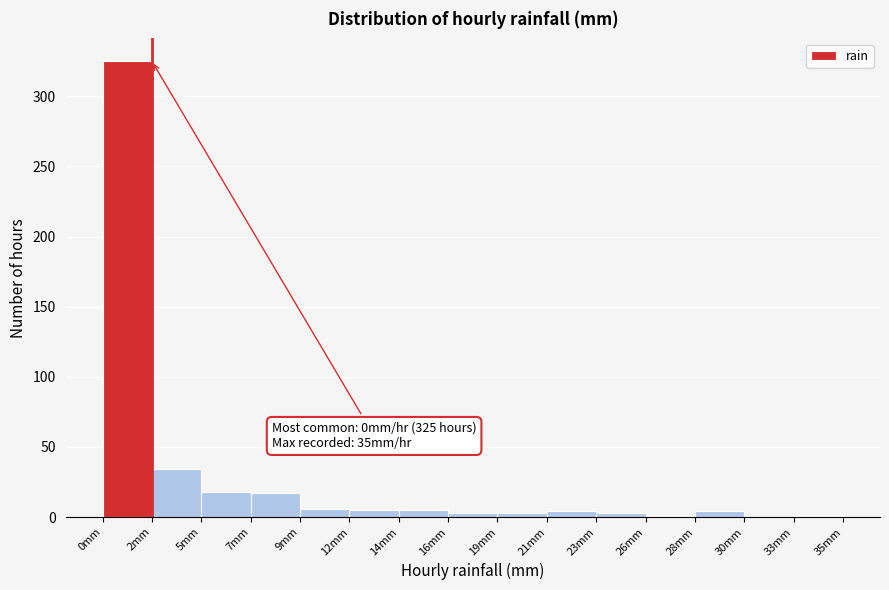

Over which range of the x-axis is the bar tallest?

0.0 to 2.5